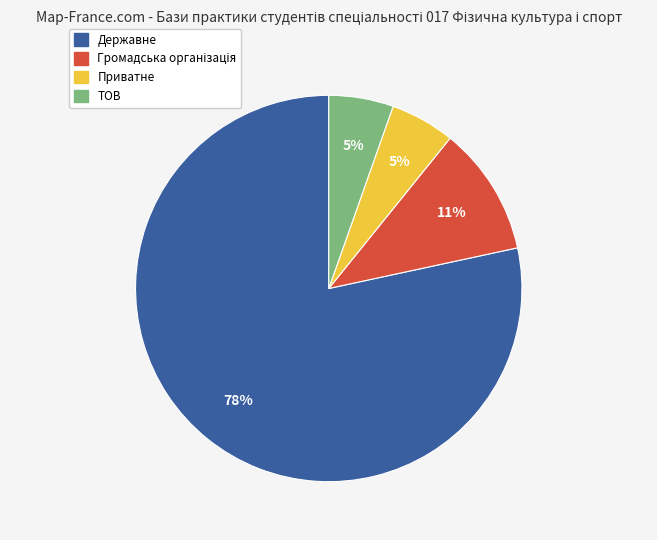

How many slices are in this pie chart?

4